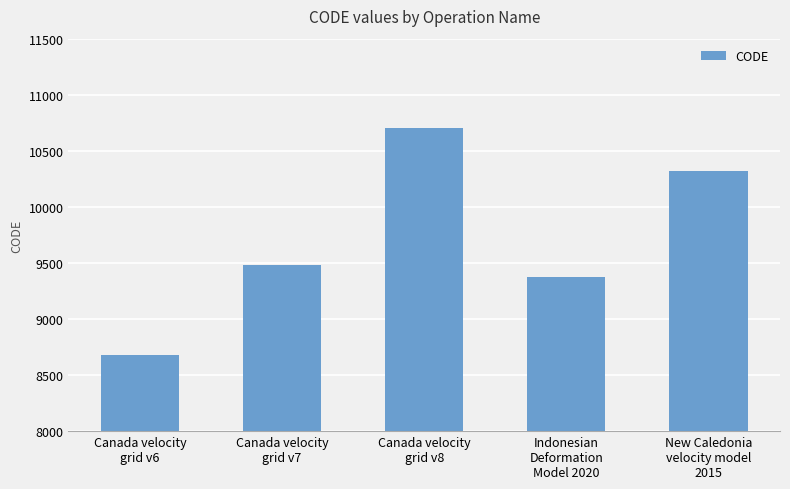

True or false: the data shows 8676 at Canada velocity
grid v6.

True